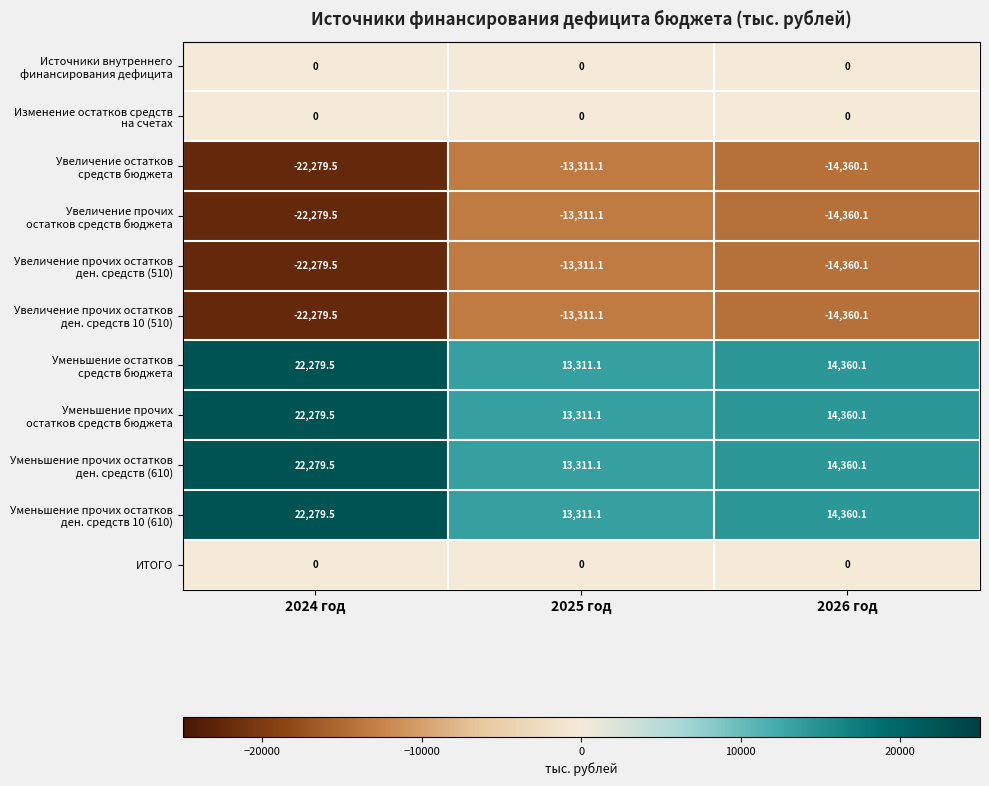

What is the difference between the highest and lowest values at 2026 год?

28720.2